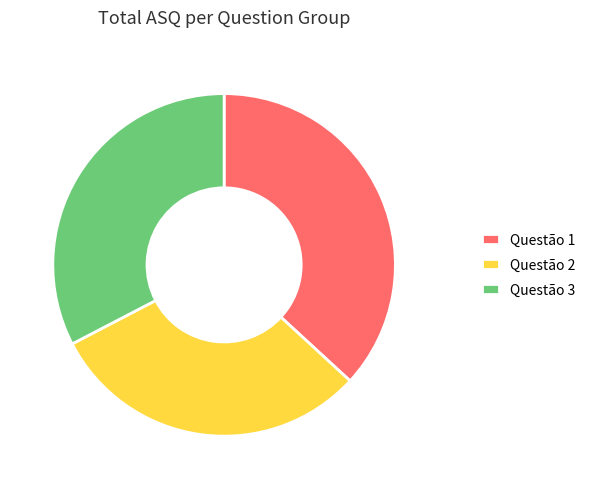

Rank the categories by value from highest to lowest.

Questão 1, Questão 3, Questão 2